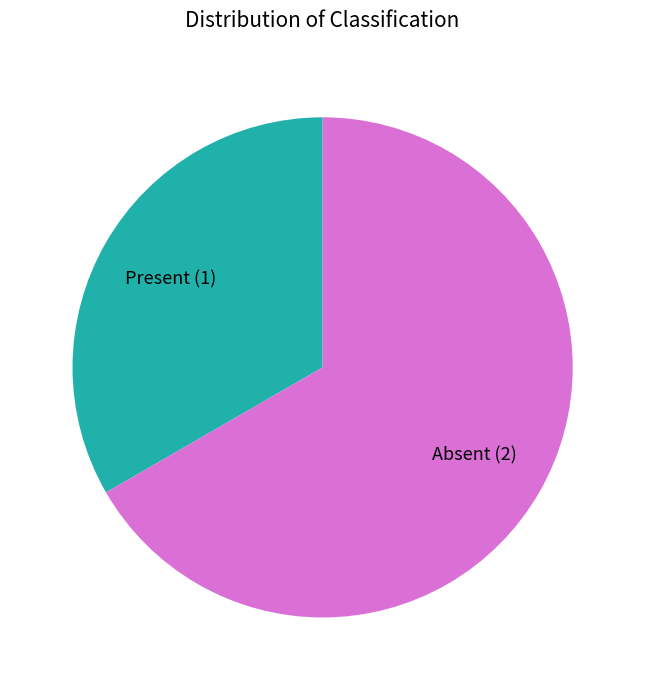

Which slice is the largest?

Absent